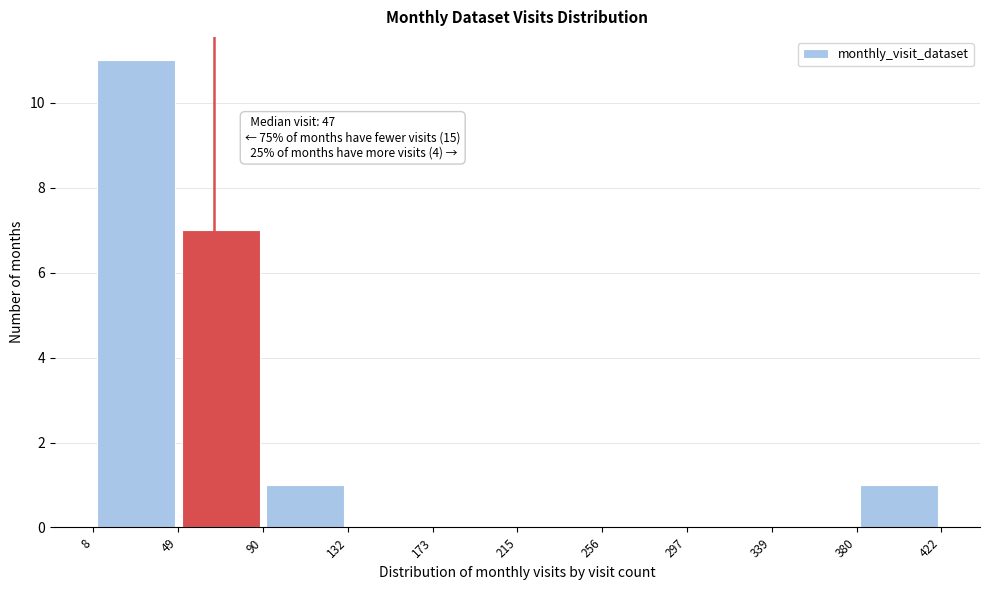

Which range on the x-axis has the tallest bar?

8 to 49